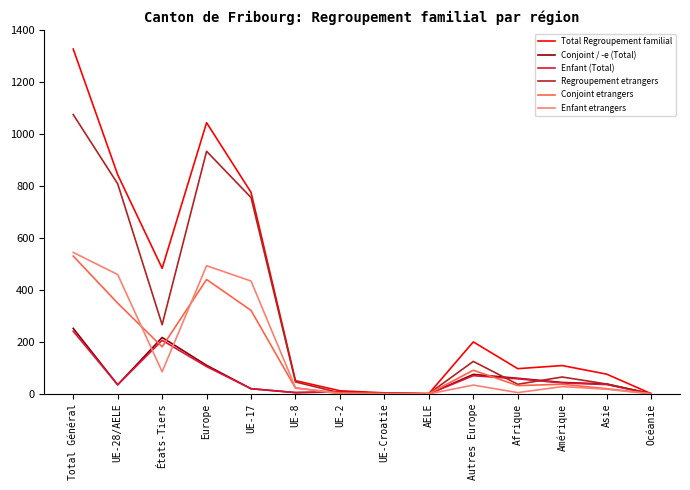

At how many categories does at least one series exceed 783?

3